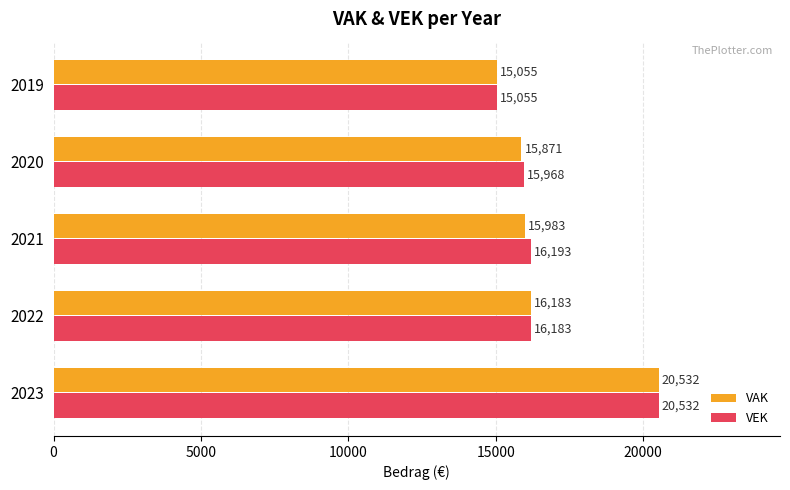

What is the total value across all series at 2023?

41064